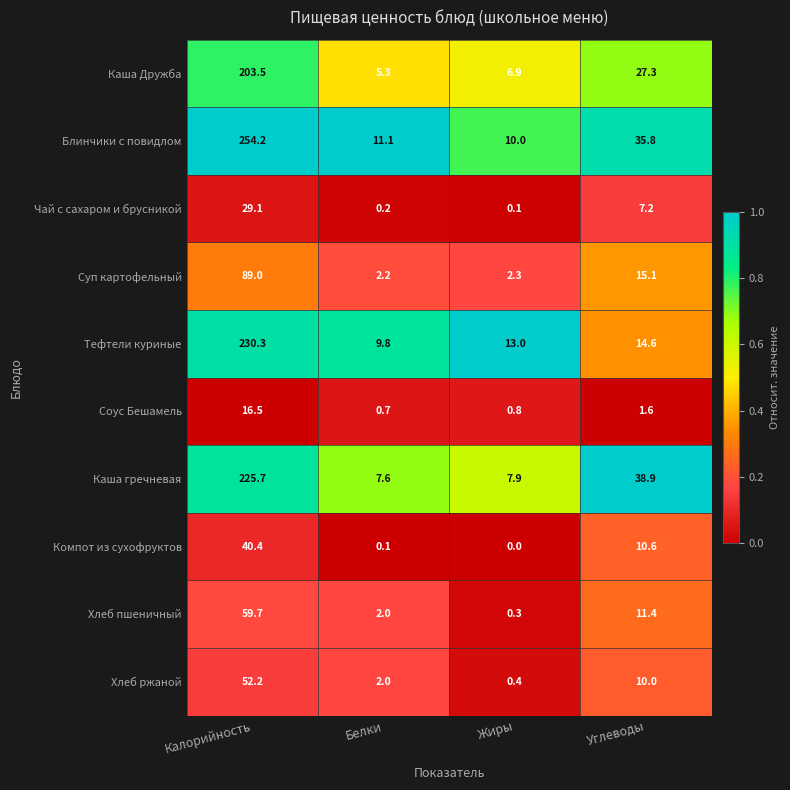

Rank the series by their maximum value, from highest to lowest.

Блинчики с повидлом, Тефтели куриные, Каша гречневая, Каша Дружба, Суп картофельный, Хлеб пшеничный, Хлеб ржаной, Компот из сухофруктов, Чай с сахаром и брусникой, Соус Бешамель